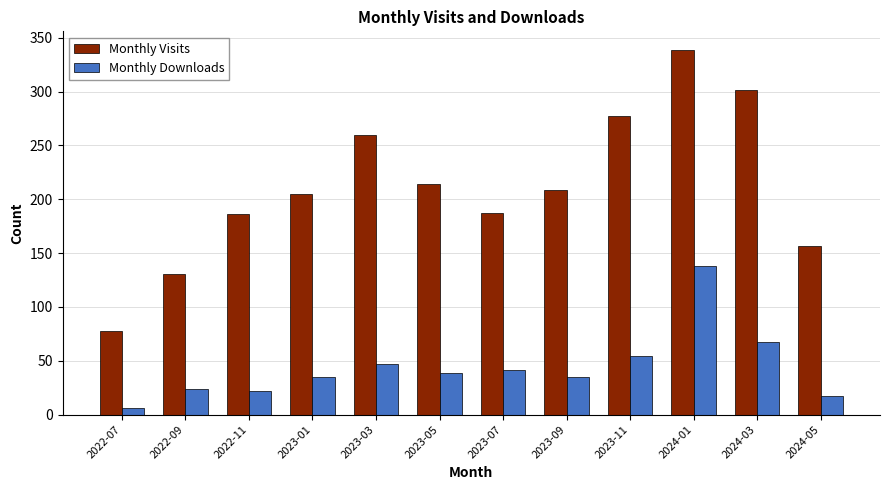

What is the difference between the highest and lowest values at 2022-07?

72